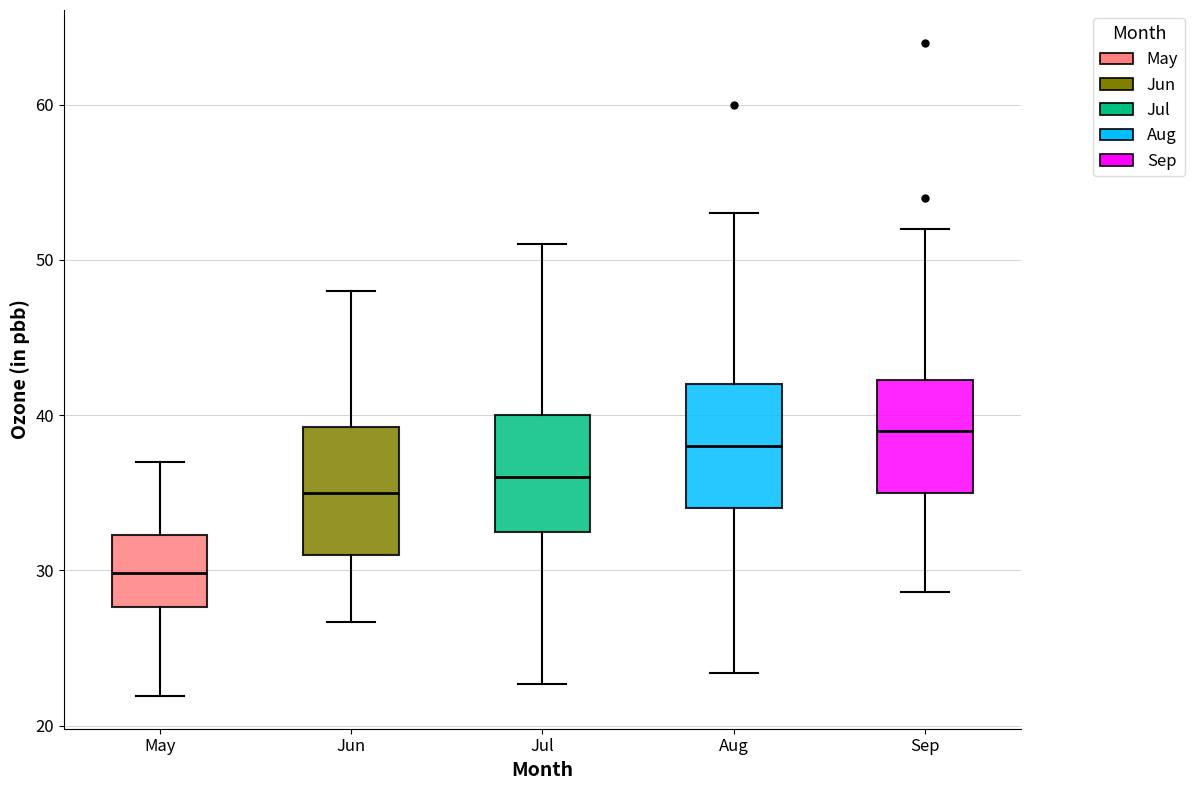

Reading left to right, read every box against the y-axis: the position of its median line, the range the box covers, and the ends of its whiskers. The values are not printed on the chart, so give them approximately, as read against the axis.

May: median 30, box 28 to 32, whiskers 22 to 37
Jun: median 35, box 31 to 39, whiskers 27 to 48
Jul: median 36, box 33 to 40, whiskers 23 to 51
Aug: median 38, box 34 to 42, whiskers 23 to 53
Sep: median 39, box 35 to 42, whiskers 29 to 52